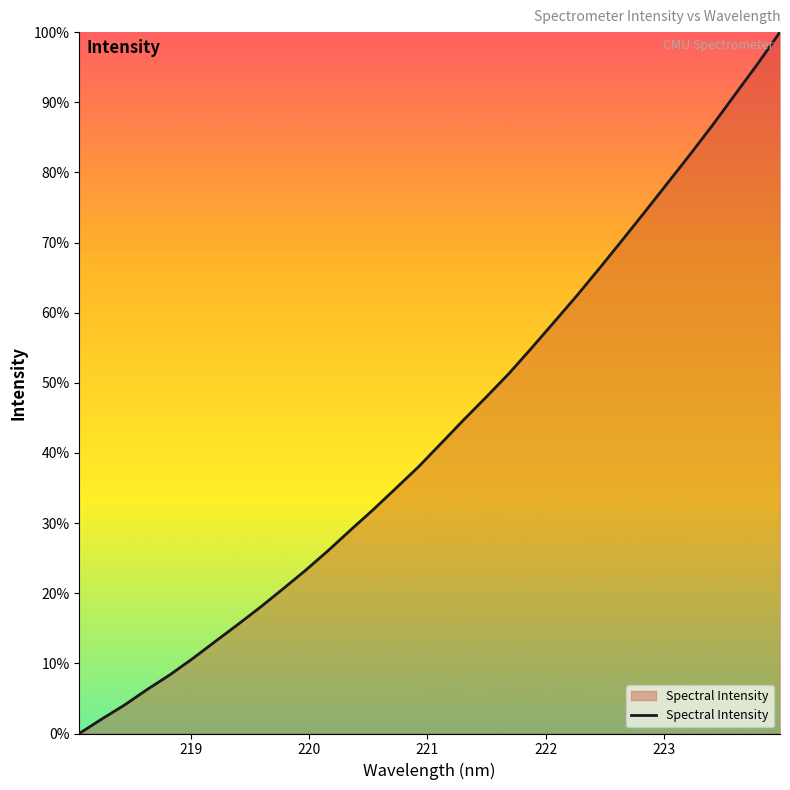

What is the greatest value displayed?

100.0